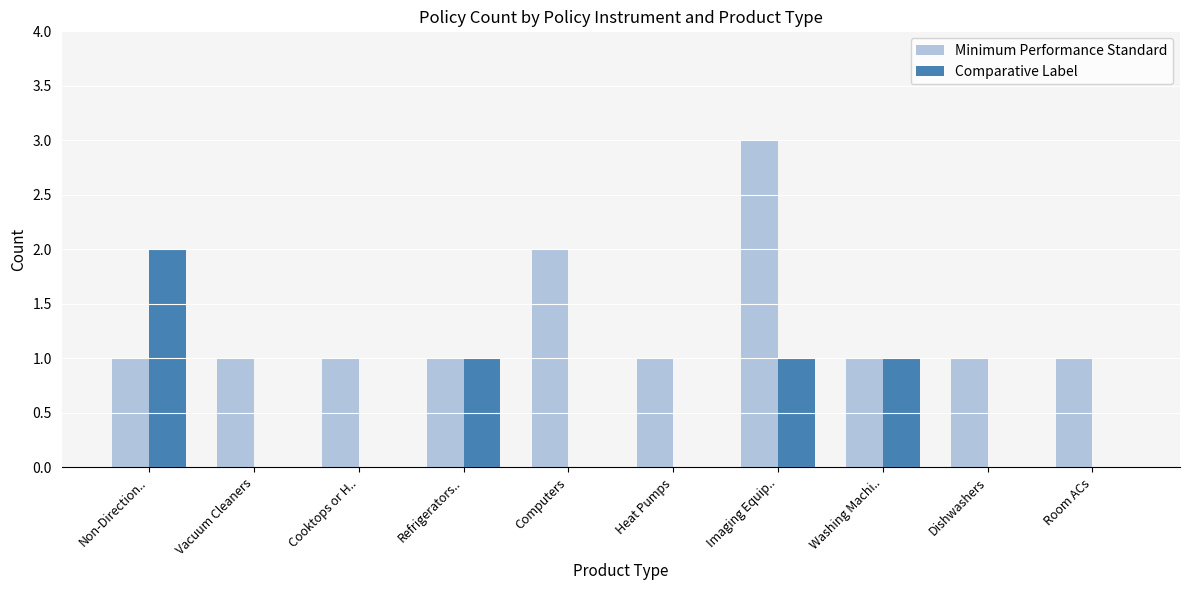

Which series has the largest total across all categories?

Minimum Performance Standard